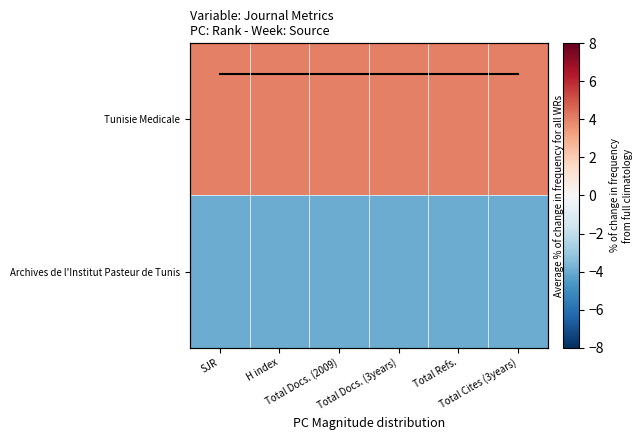

What is the approximate value of Archives de l'Institut Pasteur de Tunis at Total Refs.?

-4.0